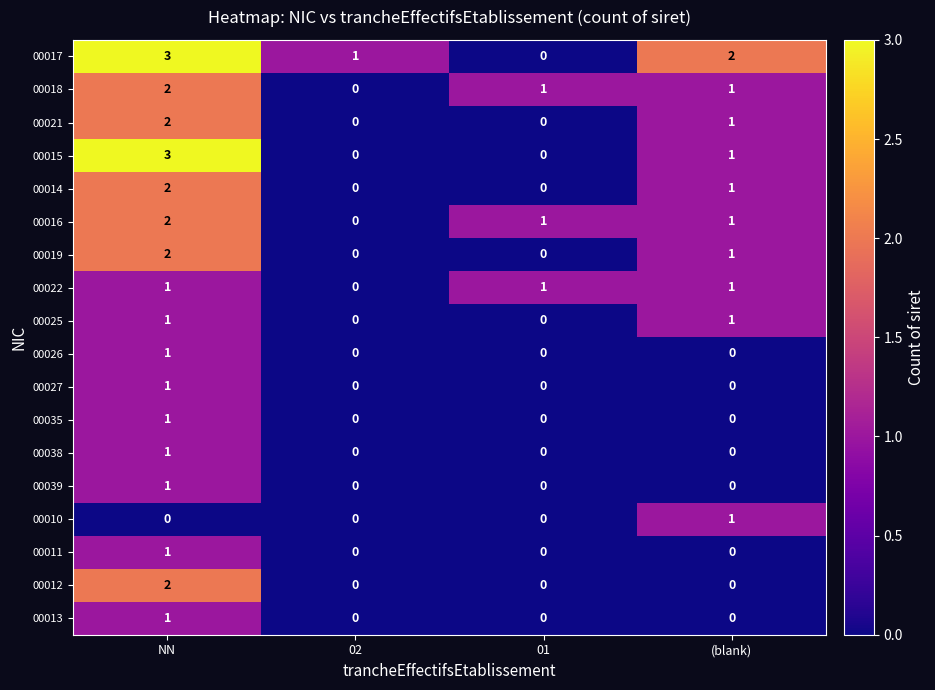

Which series has the largest total across all categories?

00017